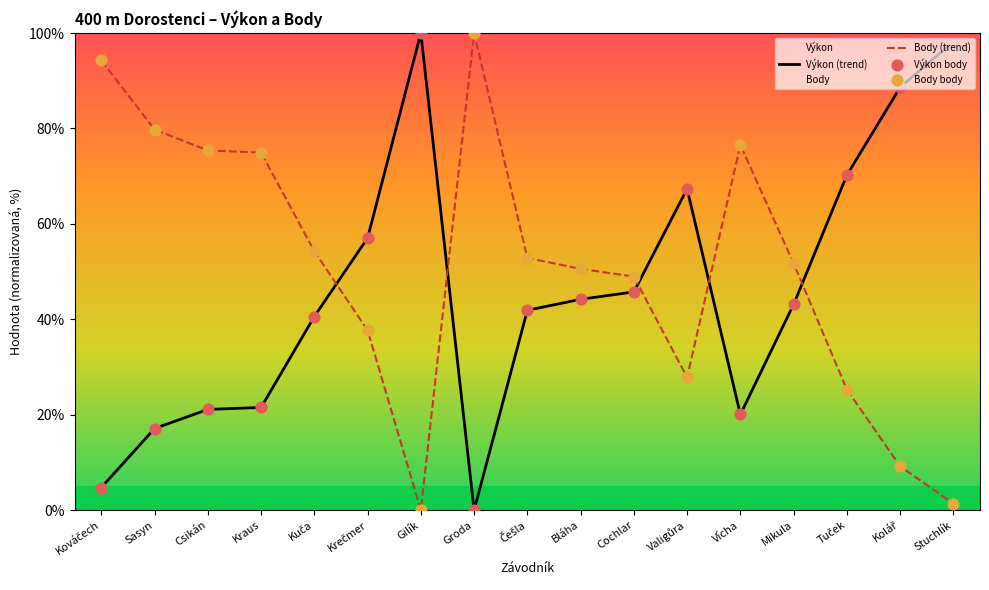

List the series in order of their overall mean, highest first.

Body (trend), Výkon (trend)